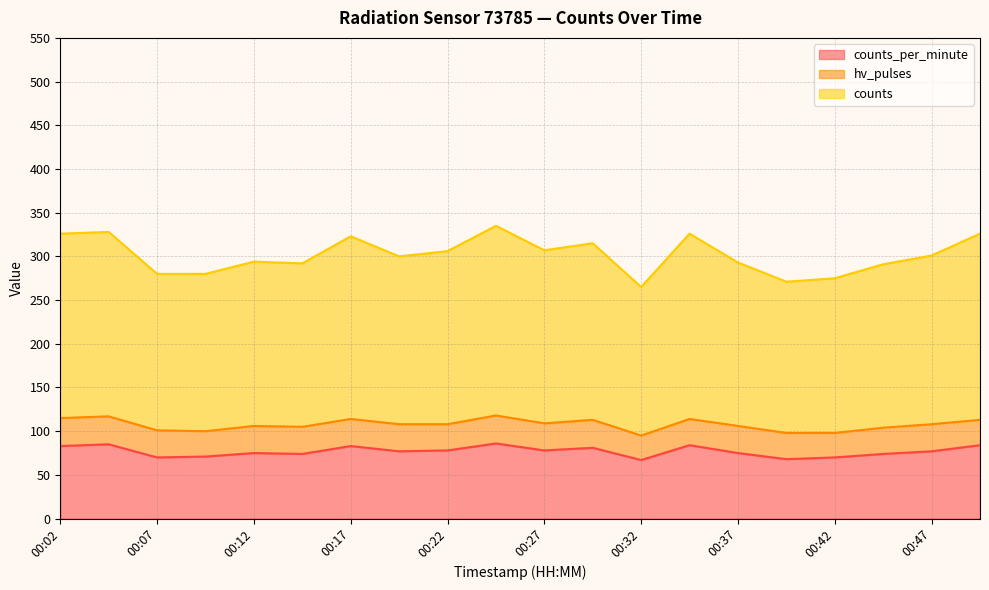

What is the maximum value shown in the chart?

335